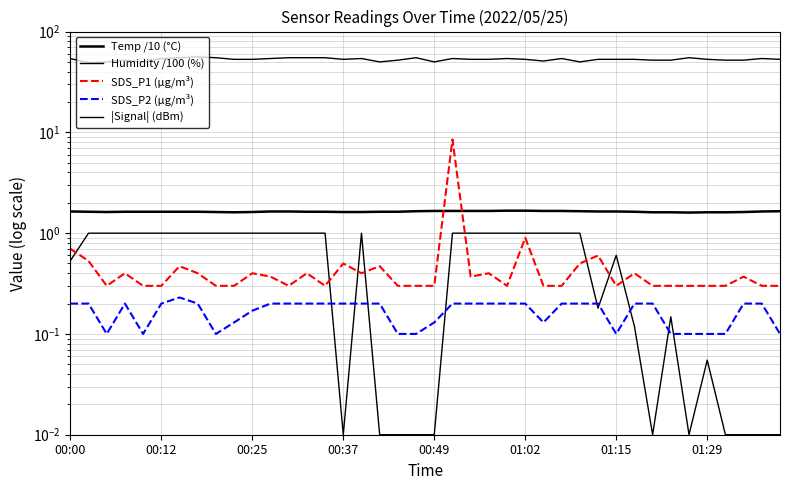

Does the chart have visible grid lines?

Yes